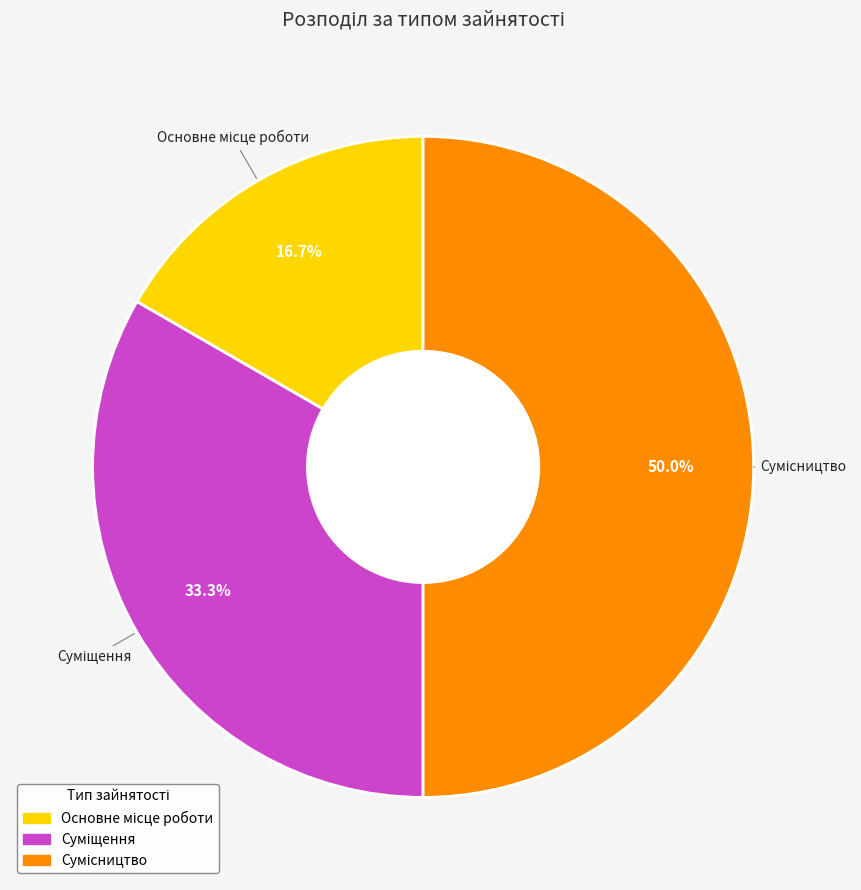

Count the number of slices in the pie.

3